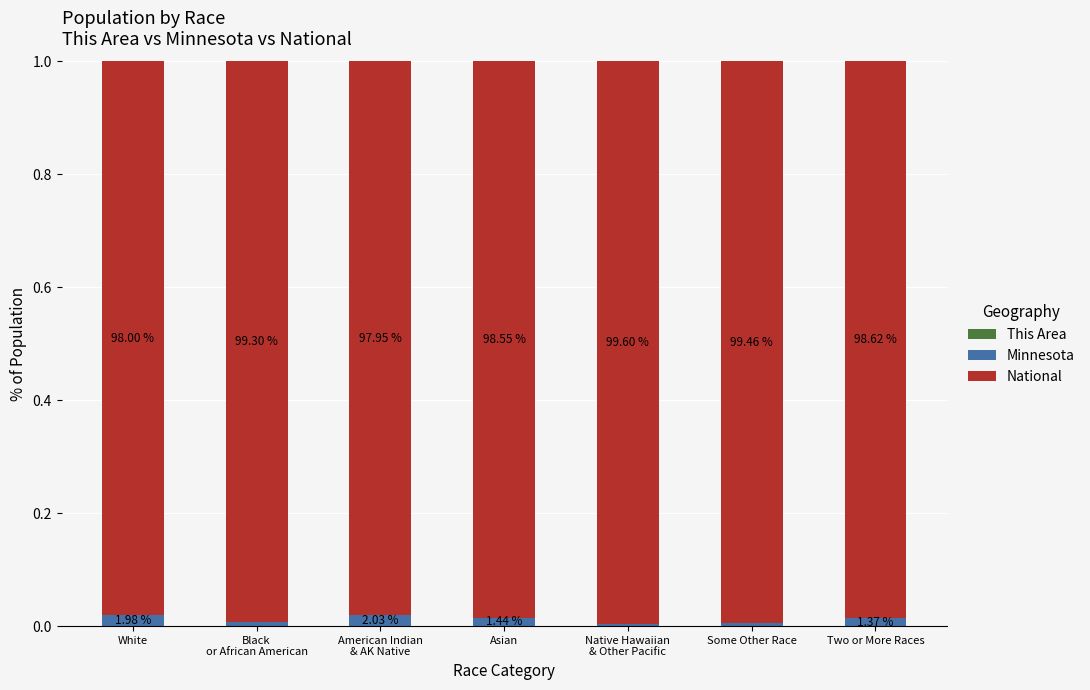

Does the chart contain stacked bars?

Yes